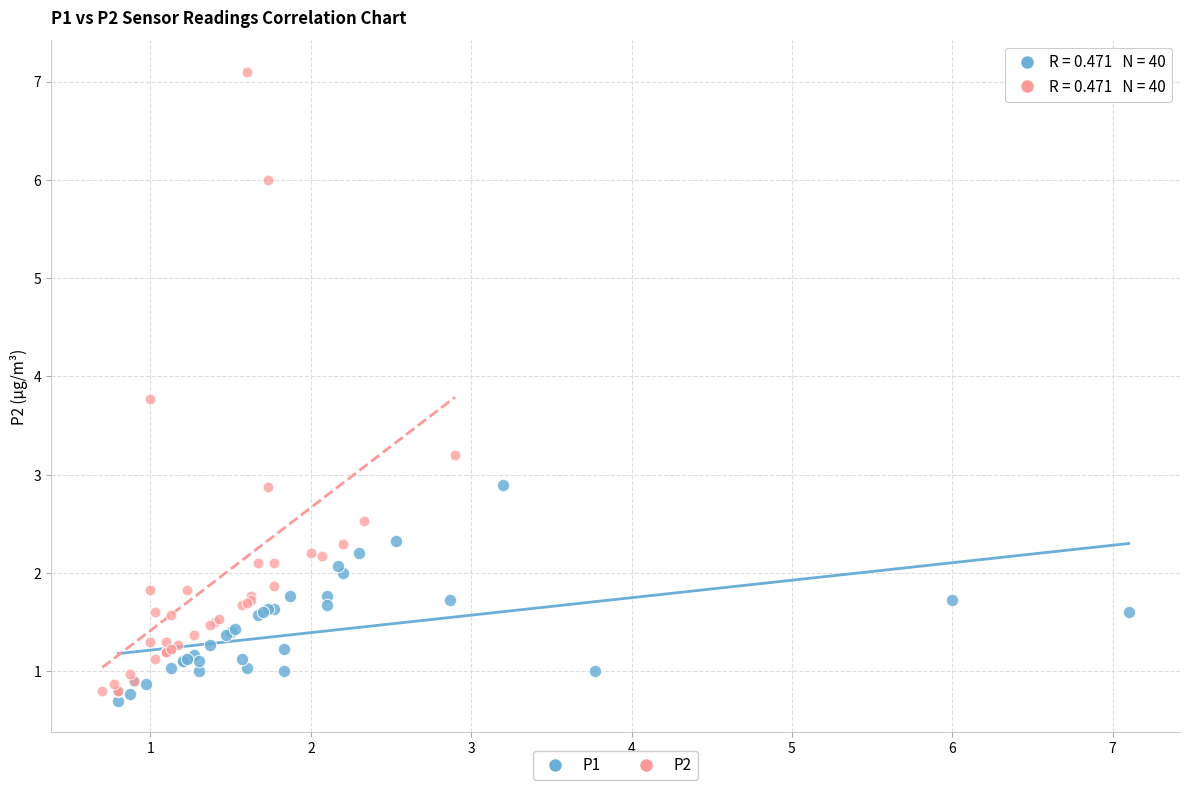

Which series contains the highest Y value?

P2